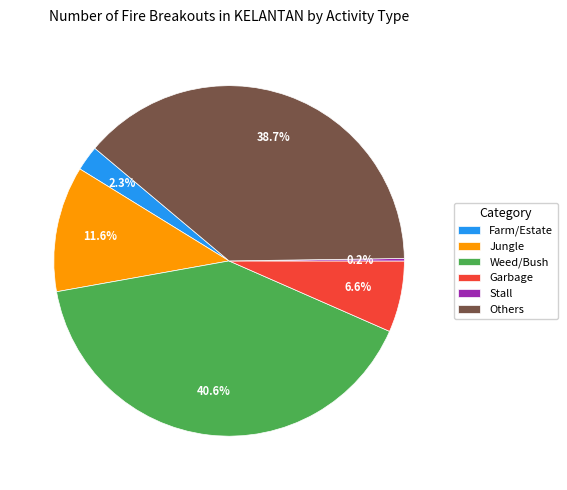

Is there any slice that represents more than half of the pie?

No